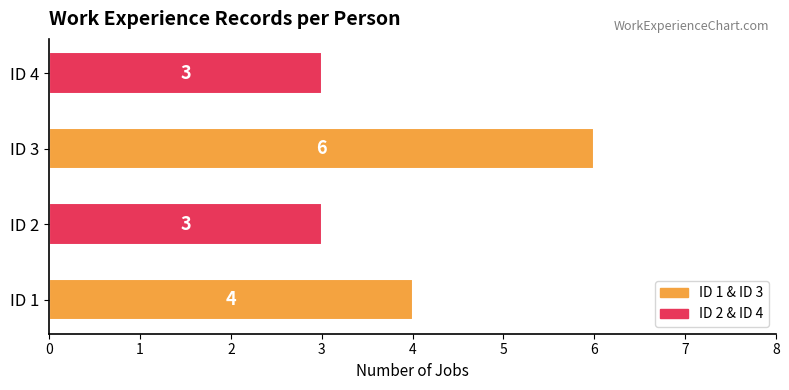

Does the chart contain any negative values?

No